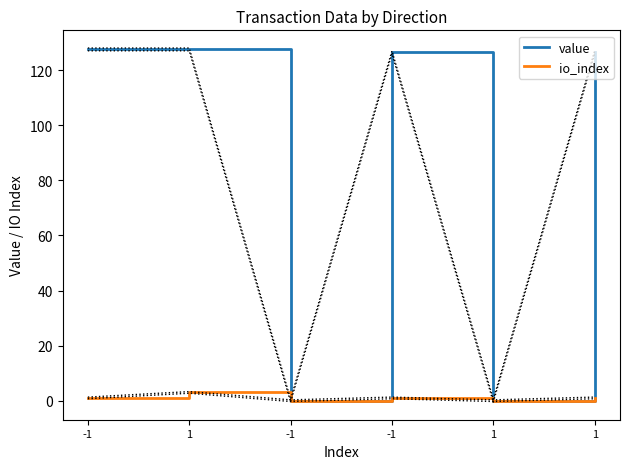

True or false: io_index has more than 2 points higher than both neighbors.

False